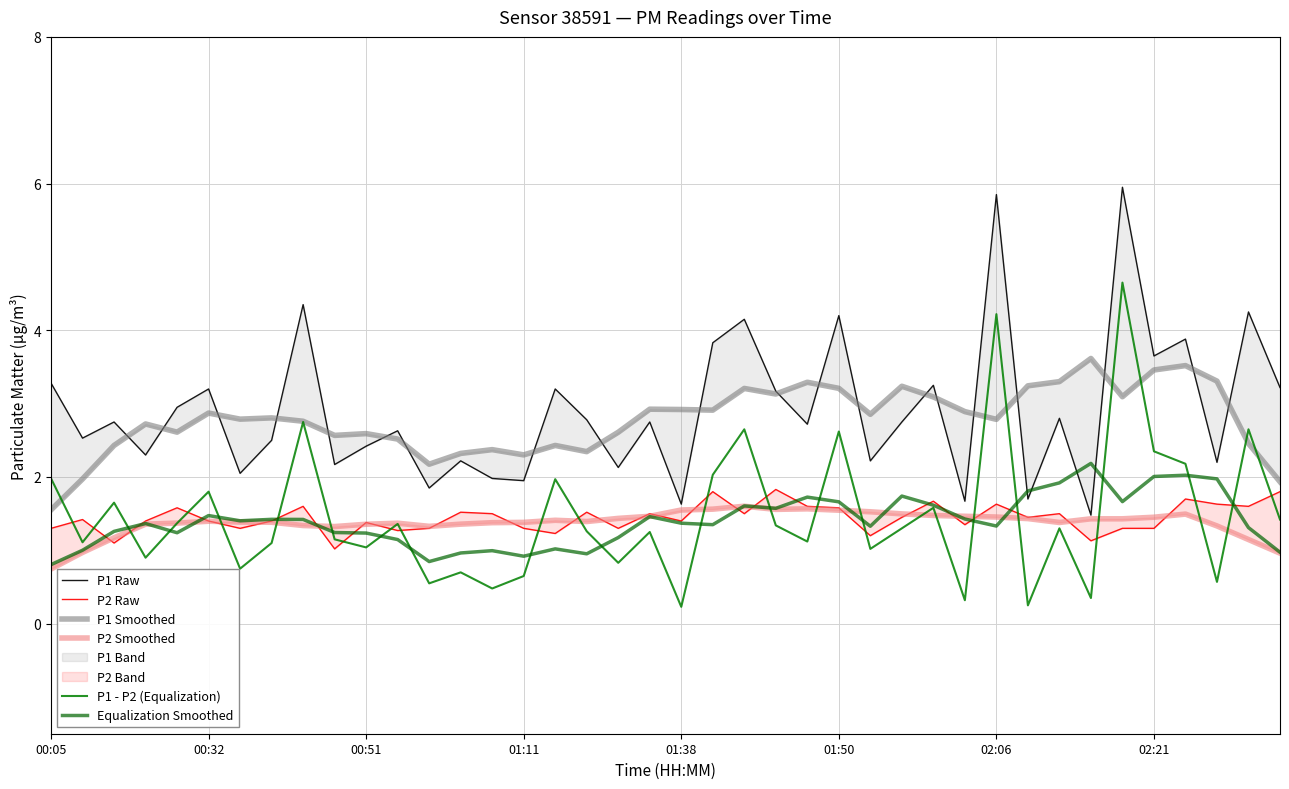

How many lines are shown in the chart?

6